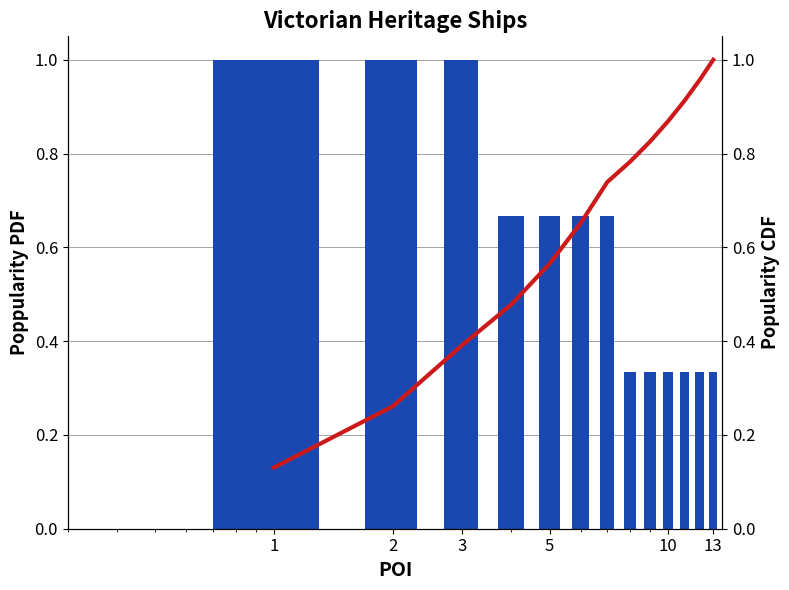

What is the value of the Popularity PDF bar at the 2nd from the left?

1.0